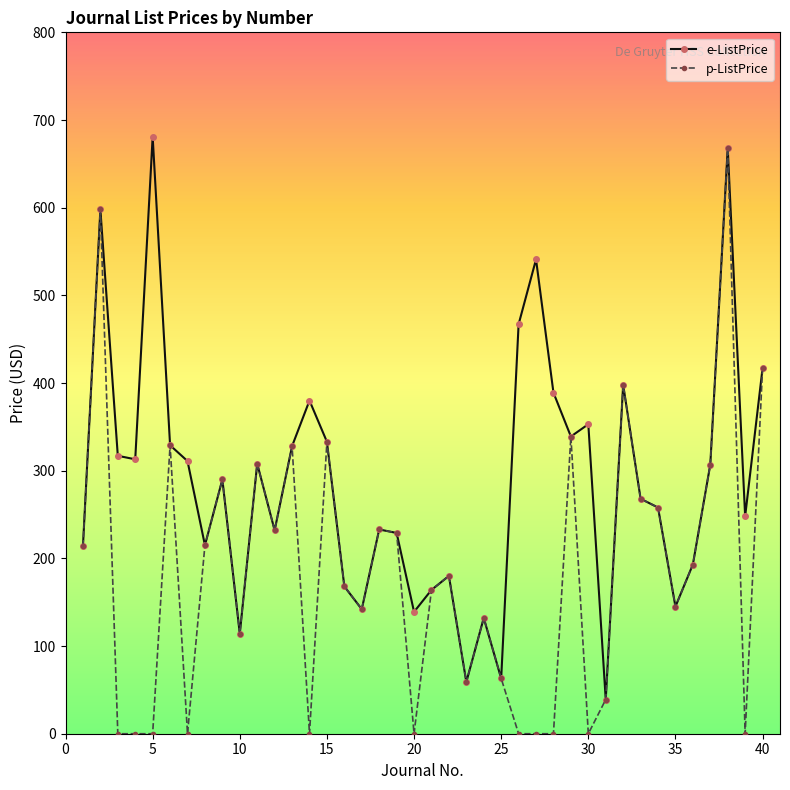

What is the sum of all p-ListPrice values?

7363